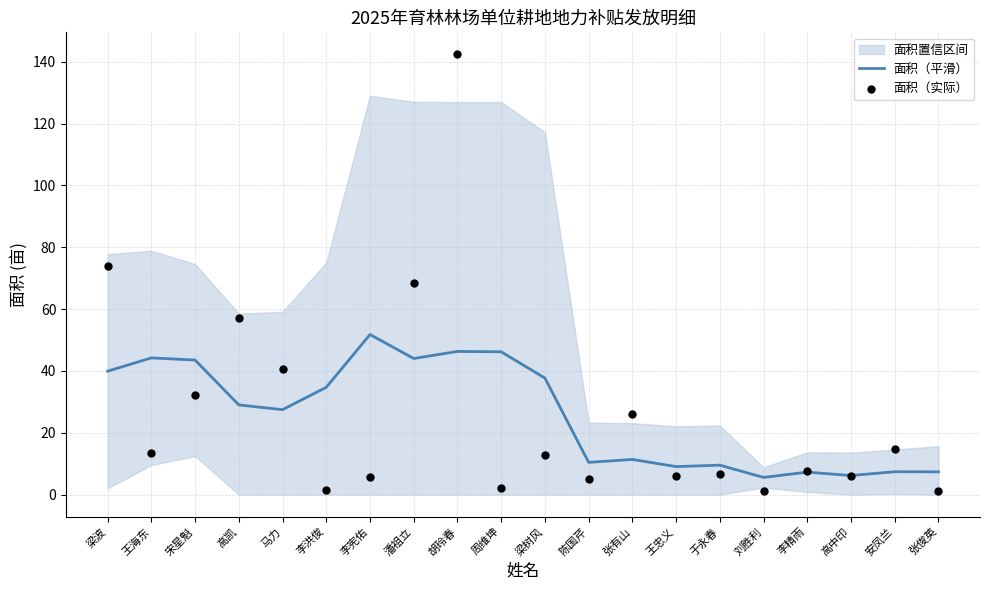

Which series has the largest total across all categories?

面积（实际）